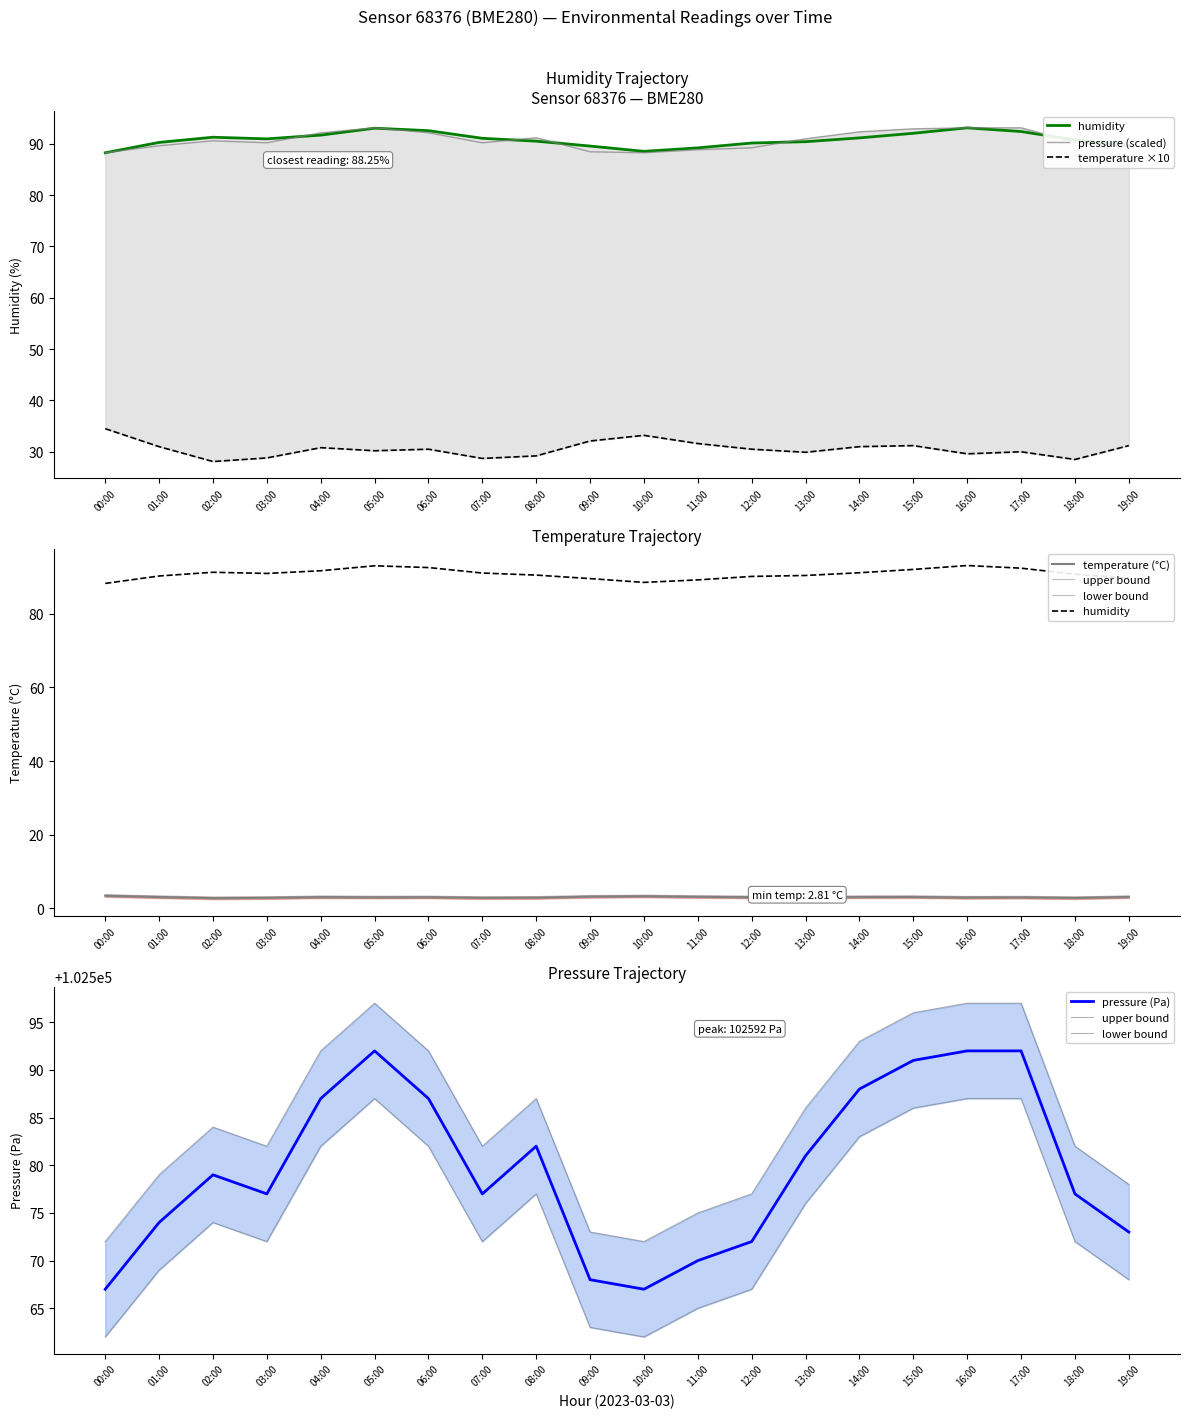

What is the difference between the maximum and minimum values in the humidity series?

4.9